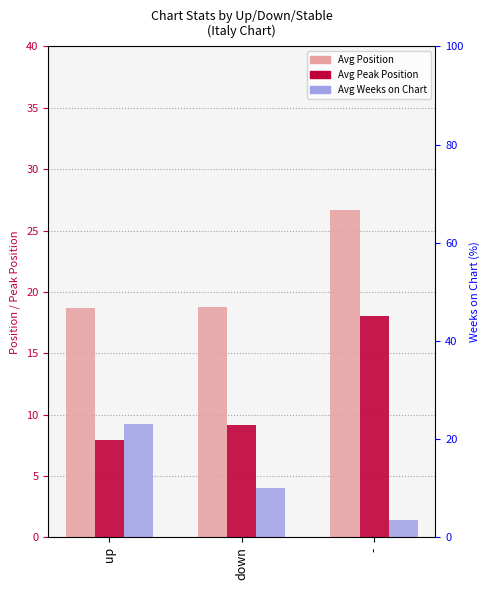

At how many categories does at least one series exceed 13?

3